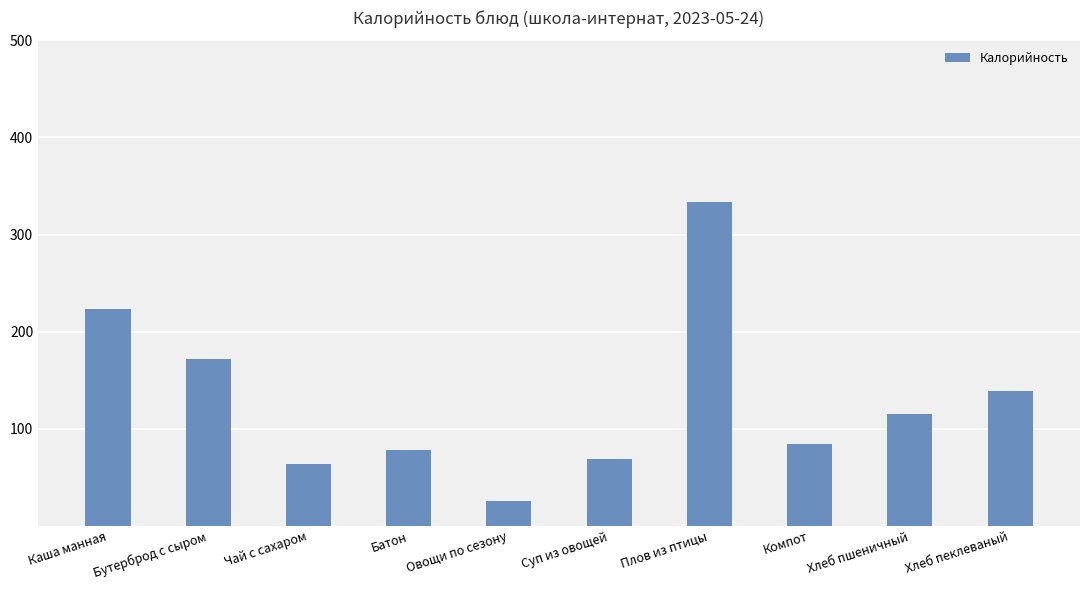

What is the change in value from Суп из овощей to Плов из птицы?

+265.4